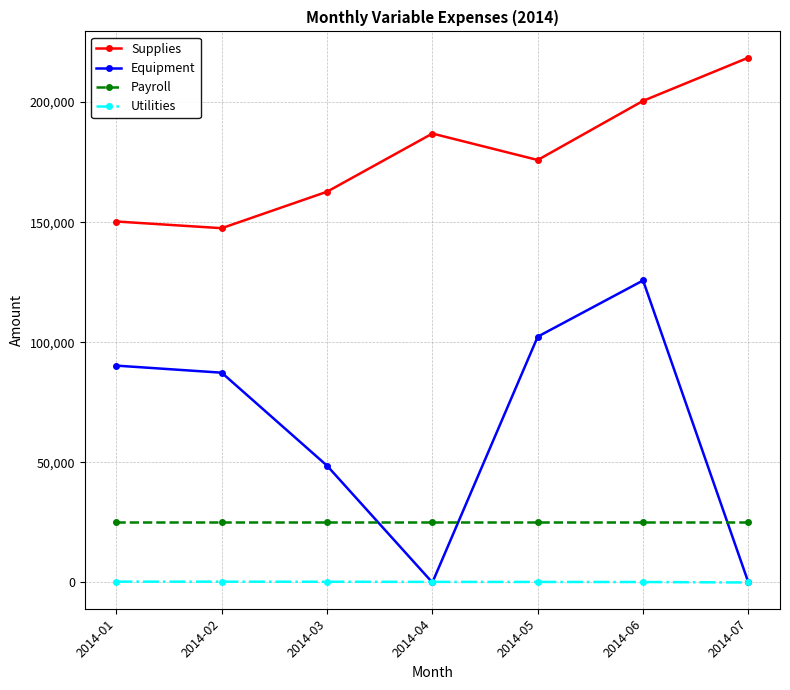

Which series changed the most between 2014-02 and 2014-06?

Supplies